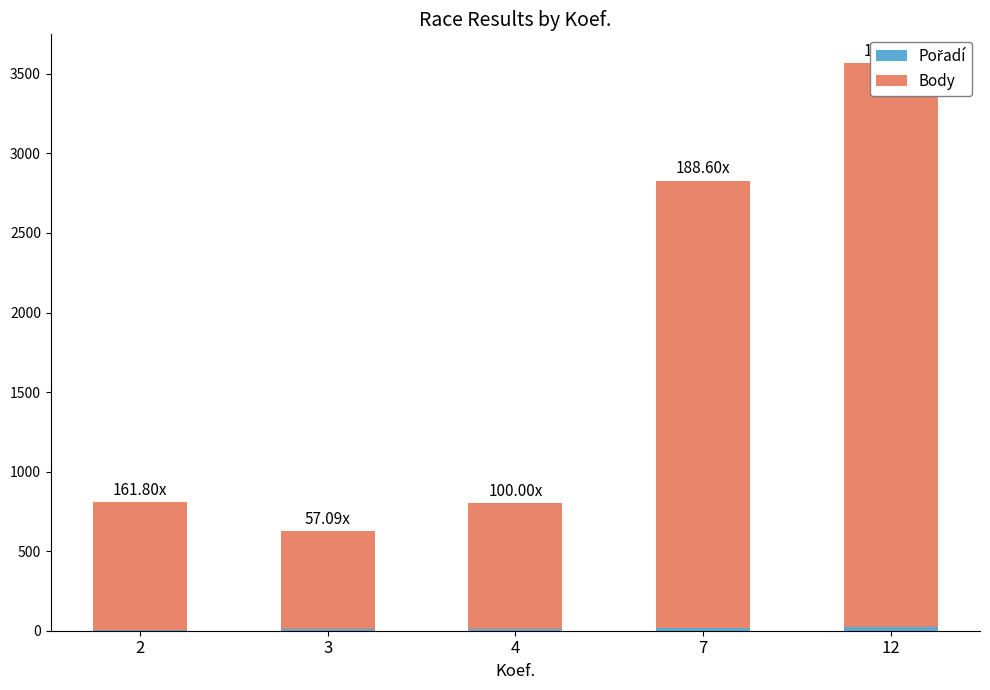

Which series changed the most between 7 and 12?

Body